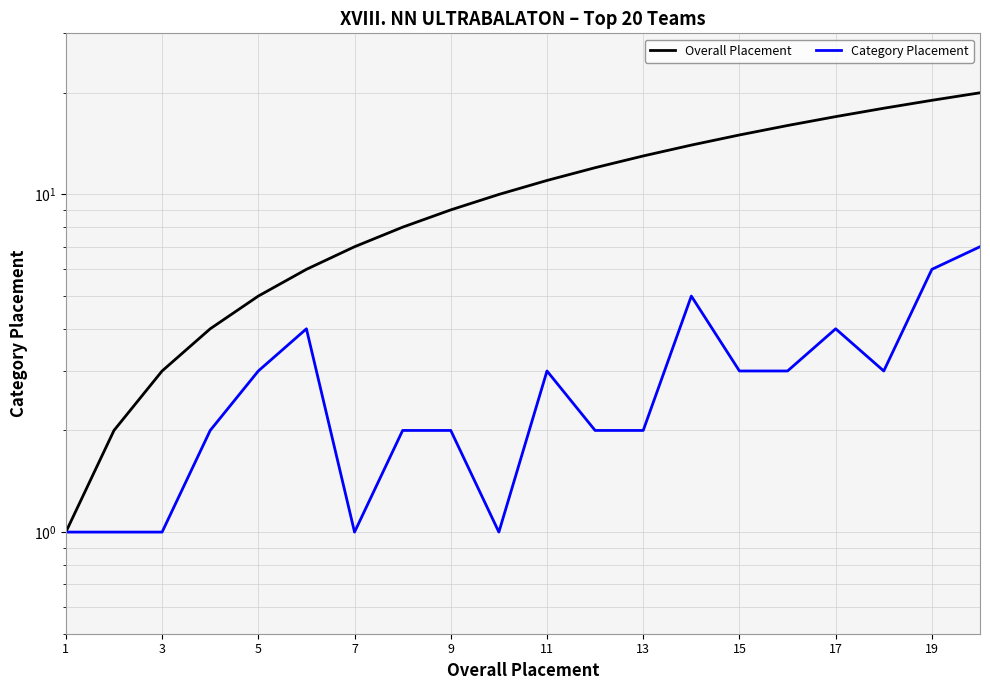

What is the difference between the maximum and minimum values in the Overall Placement series?

19